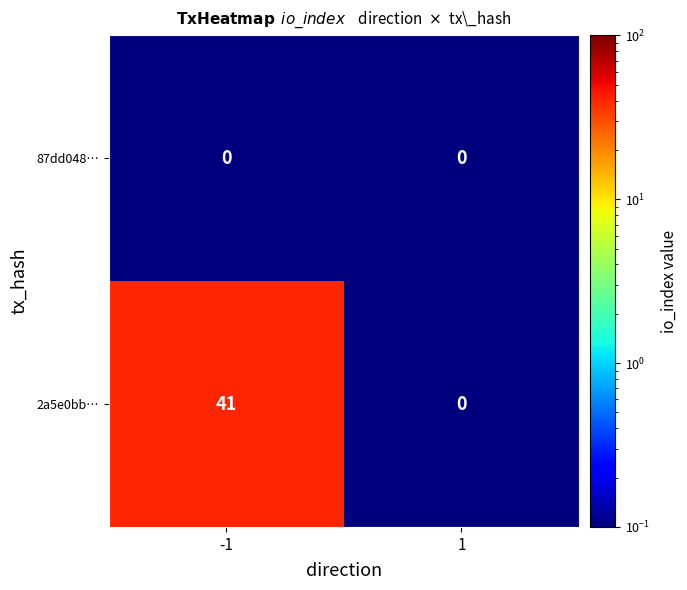

Rank the series by their maximum value, from lowest to highest.

87dd048…, 2a5e0bb…